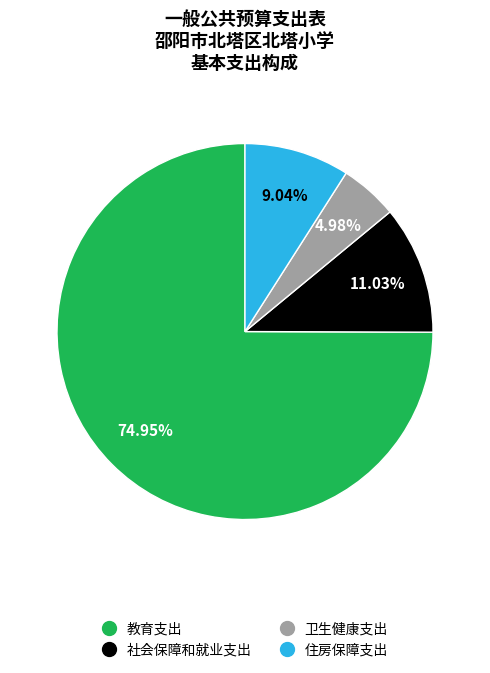

What is the majority slice?

教育支出